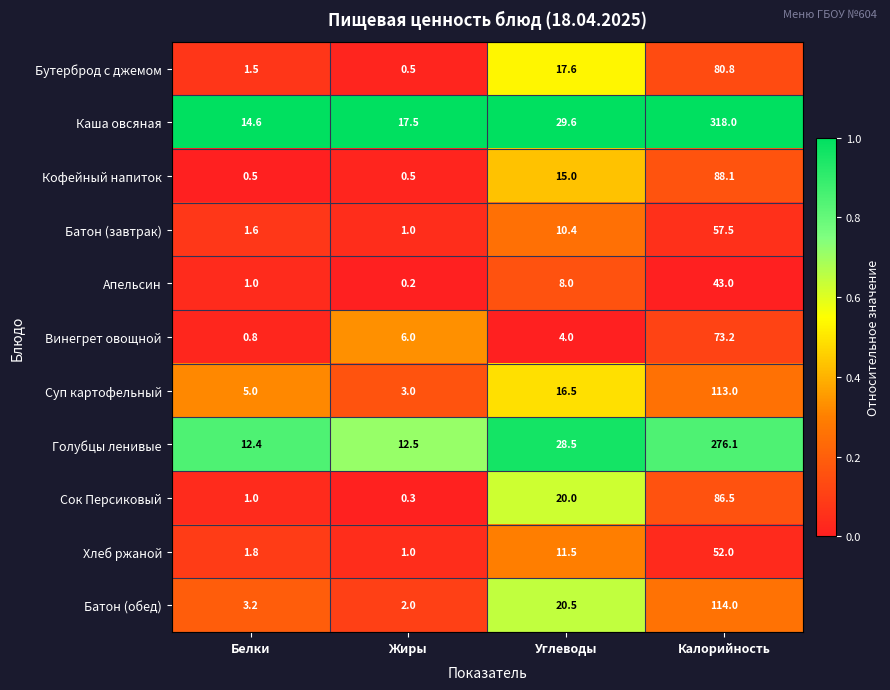

What is the difference between the second highest and minimum values in the Кофейный напиток series?

14.5